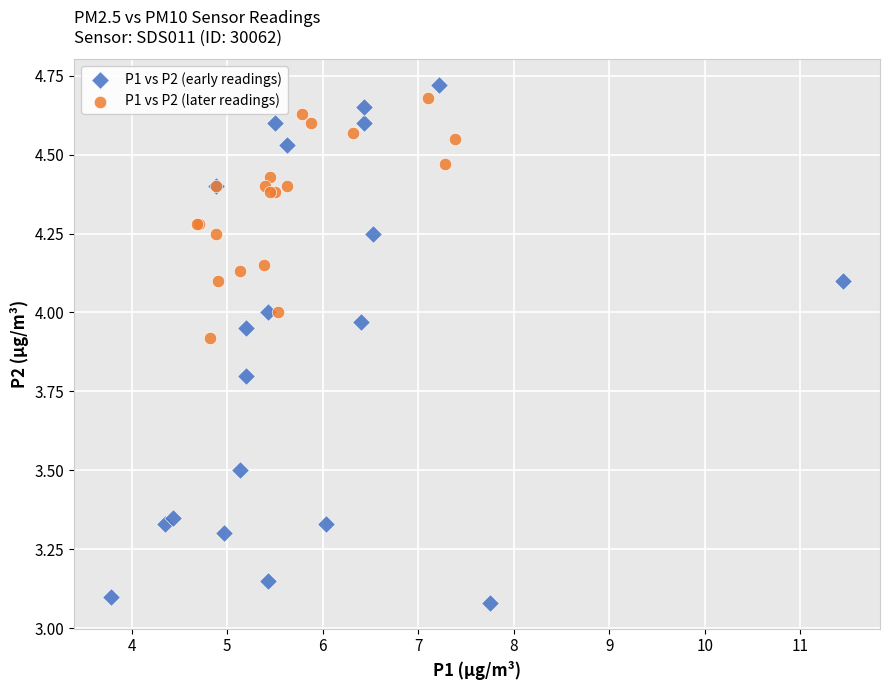

Which series reaches the minimum Y coordinate?

P1 vs P2 (early readings)